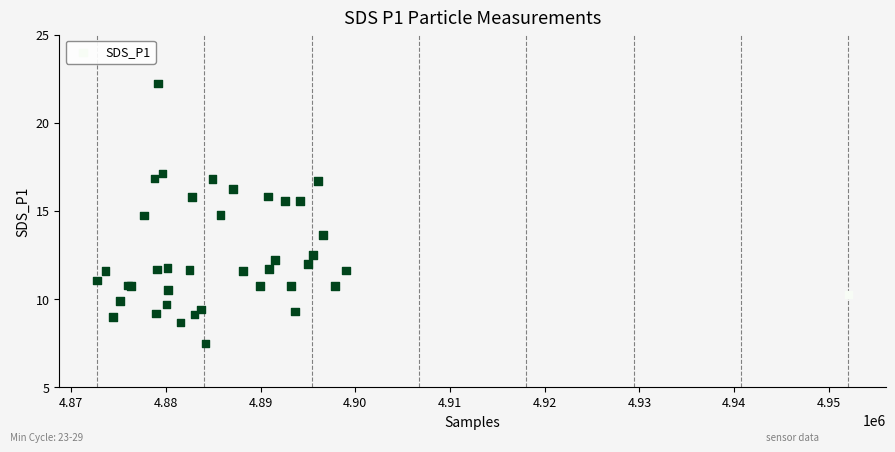

What Y value in the scatter plot is closest to 14?

13.7